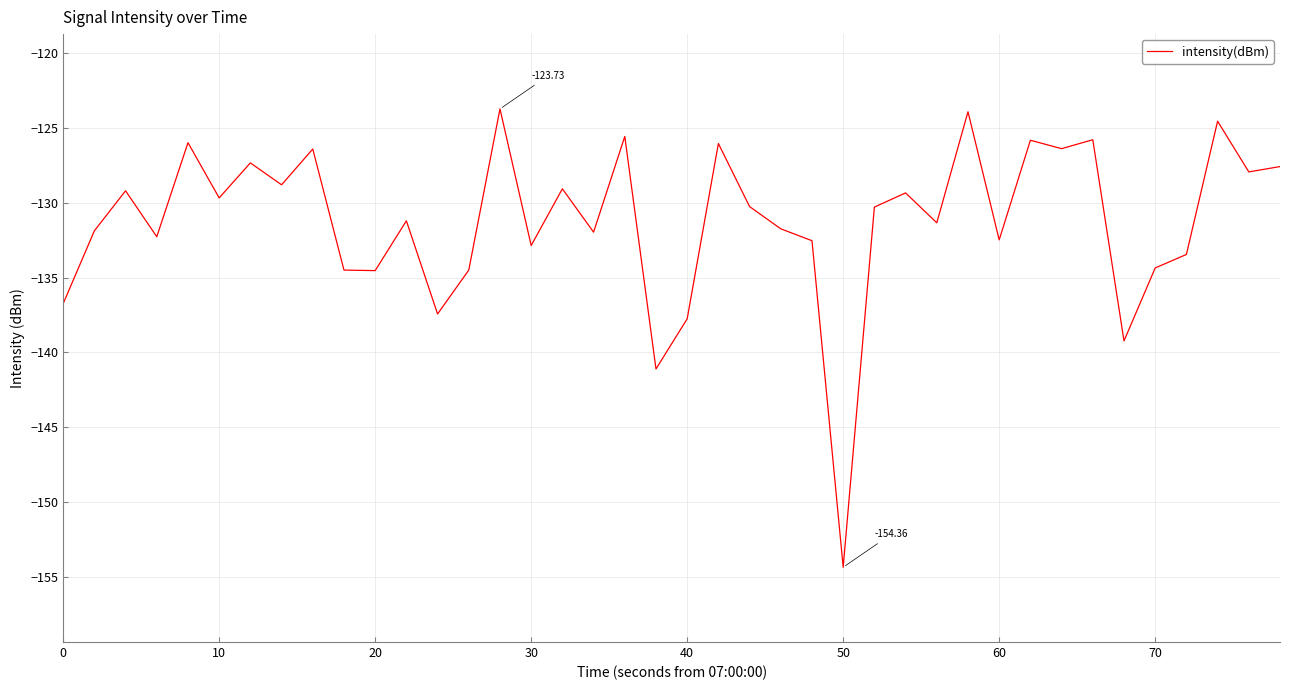

How many categories are shown in the chart?

40